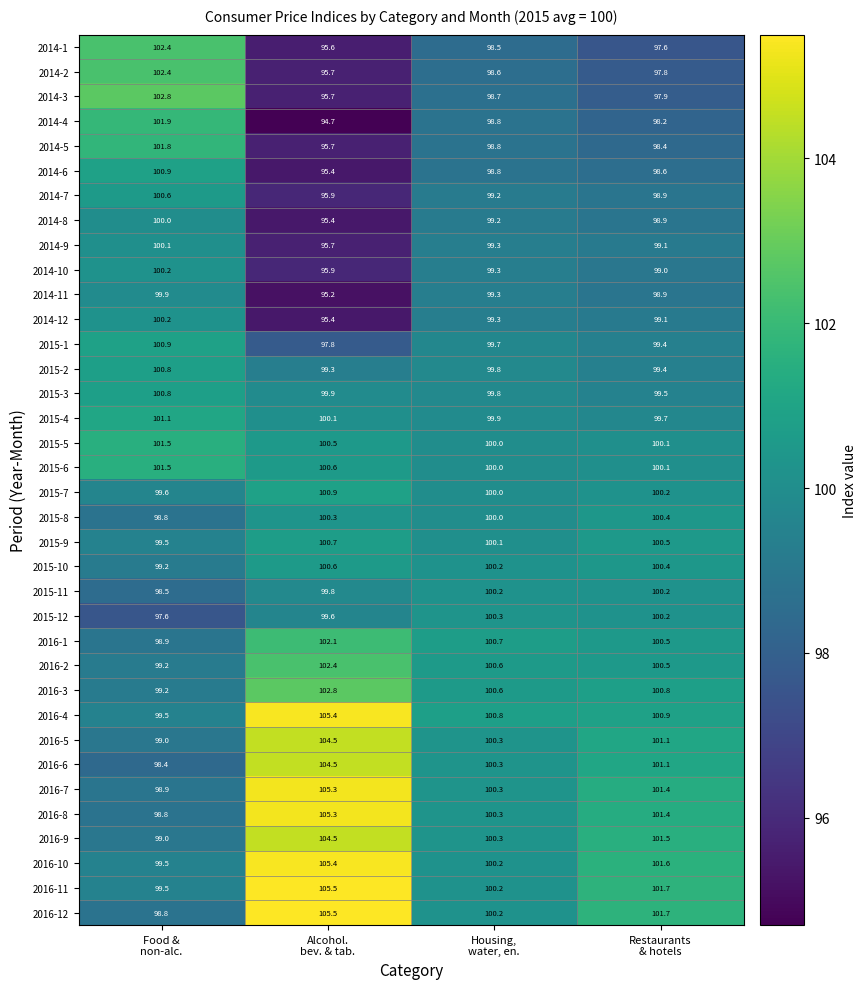

Which series has the widest spread of values?

2014-4